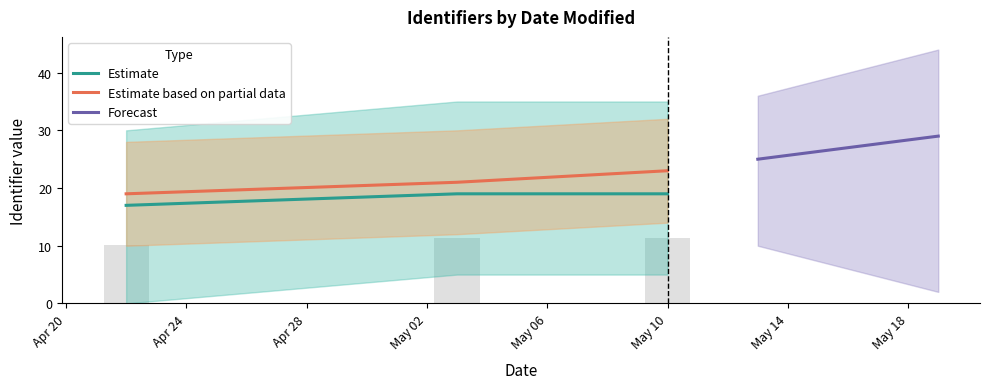

How many groups of bars are there?

3